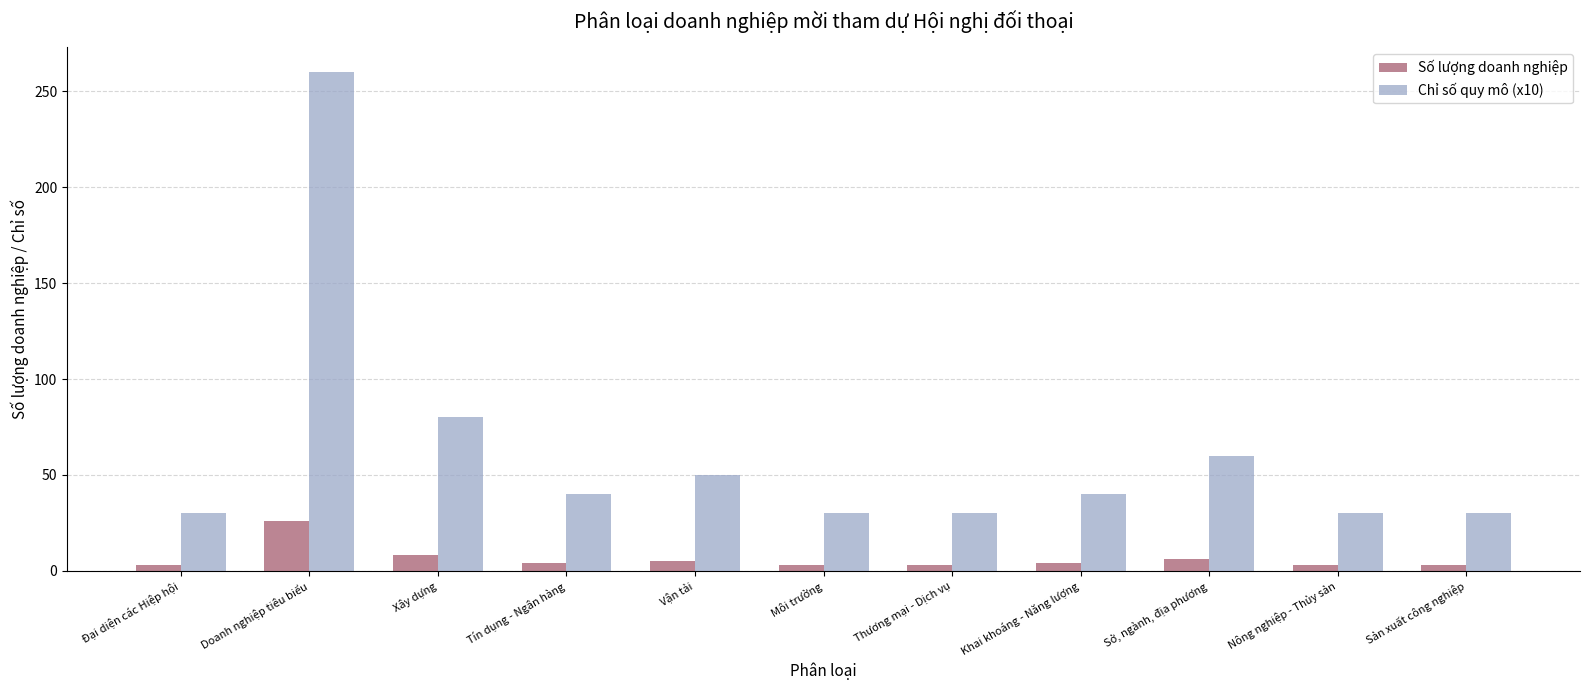

Is the value of Số lượng doanh nghiệp at Thương mại - Dịch vụ greater than the value of Chỉ số quy mô (x10) at Tín dụng - Ngân hàng?

No